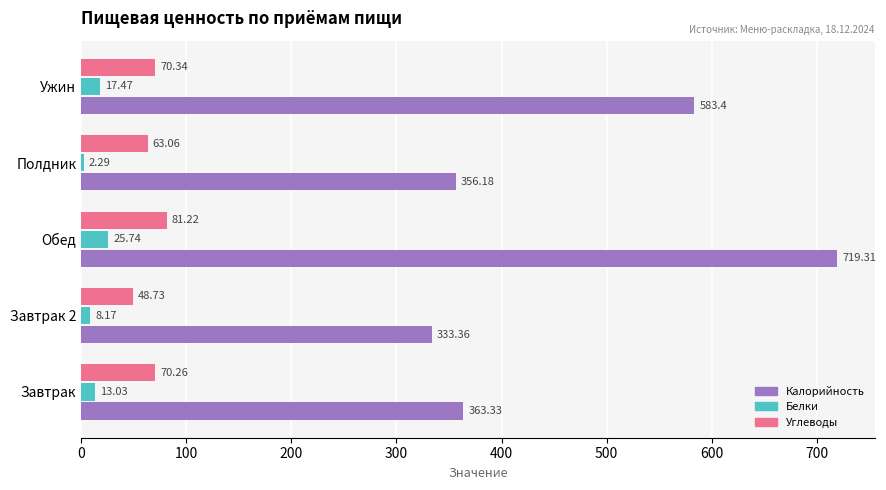

Rank the series by their maximum value, from lowest to highest.

Белки, Углеводы, Калорийность